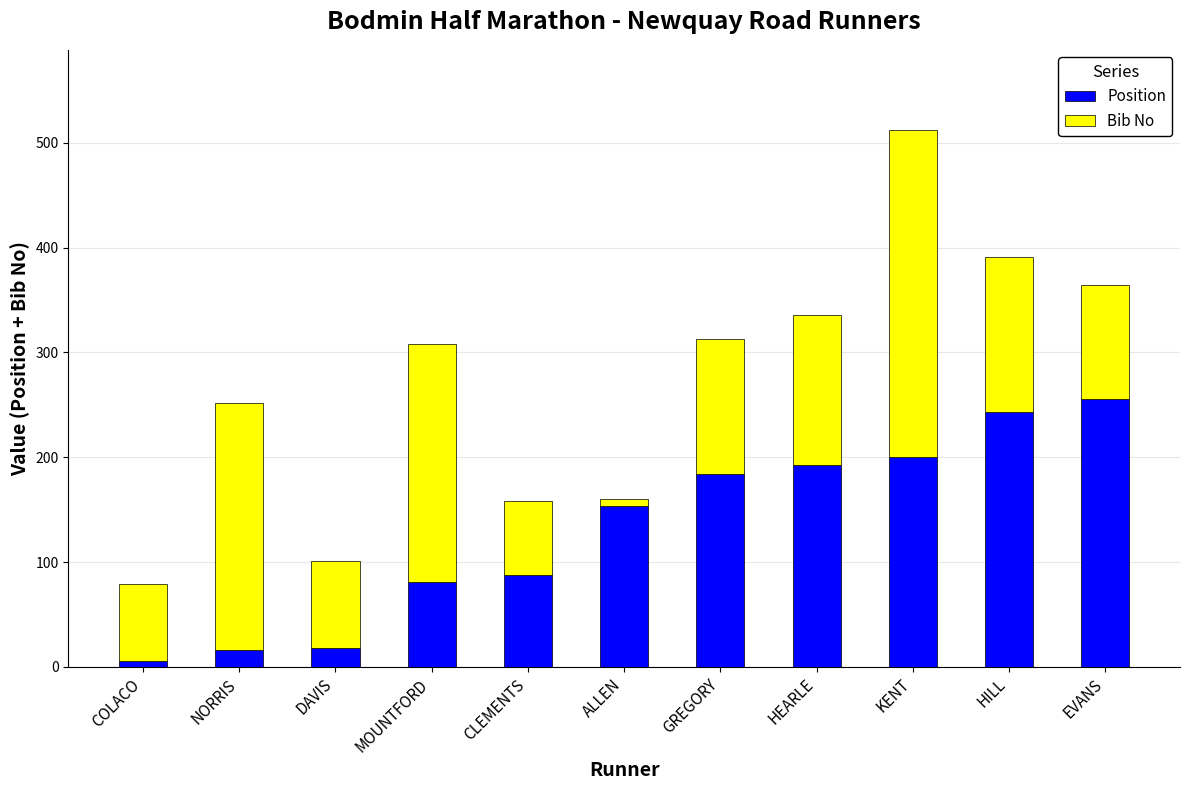

What is the average value of the Position series?

131